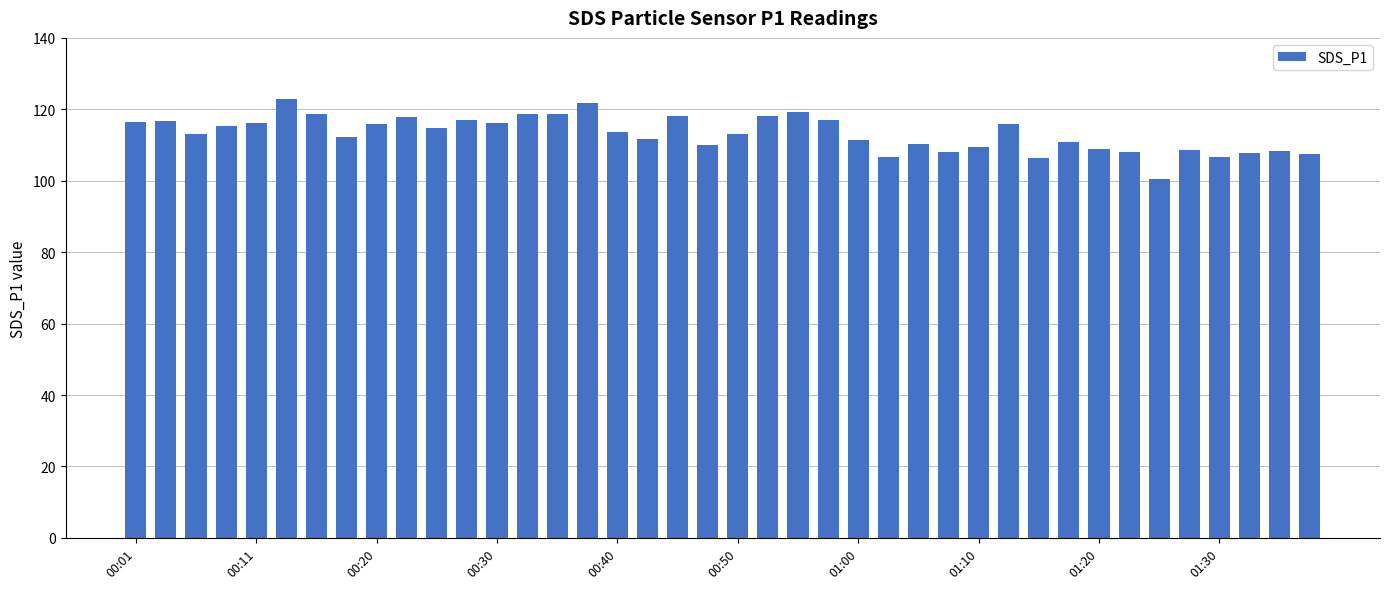

What is the sum of all values?

4529.0